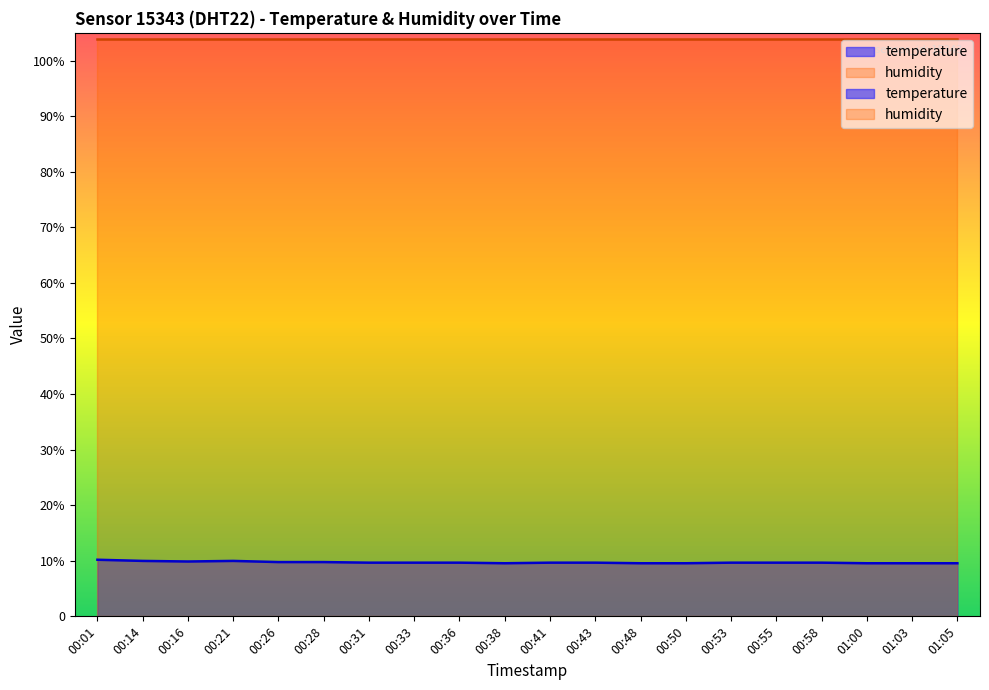

What position from the right is 00:38?

11